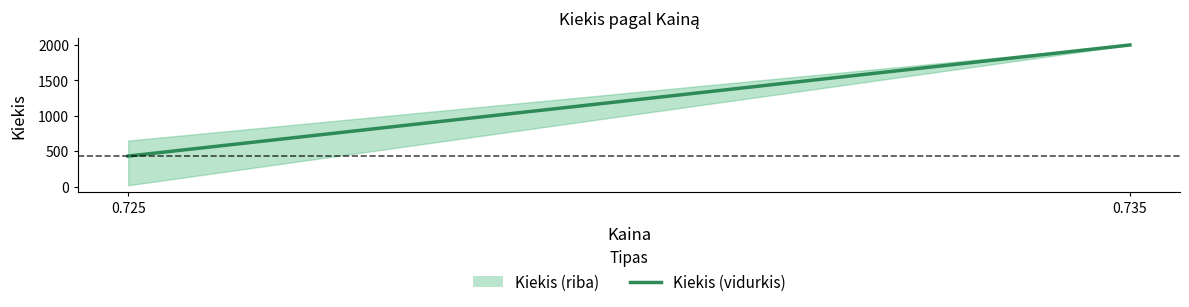

The value at 0.735 is 2000.0. True or false?

True